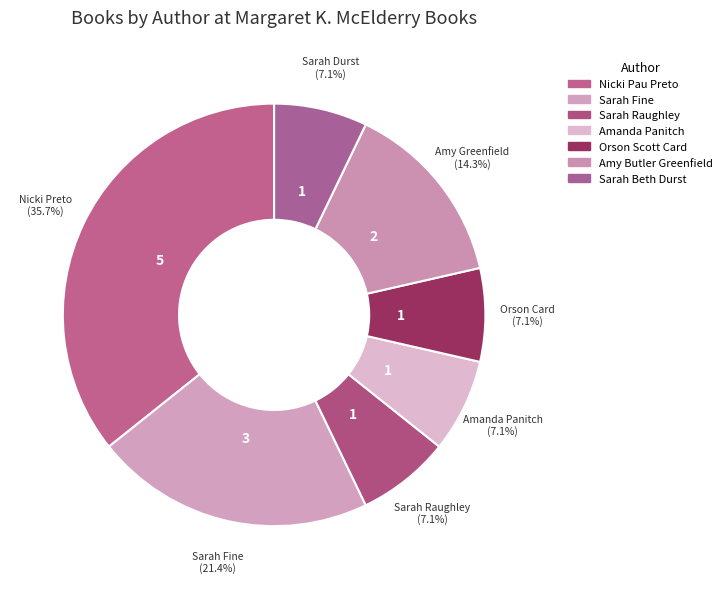

What is the total percentage of Amy Butler Greenfield and Sarah Beth Durst?

21.4%